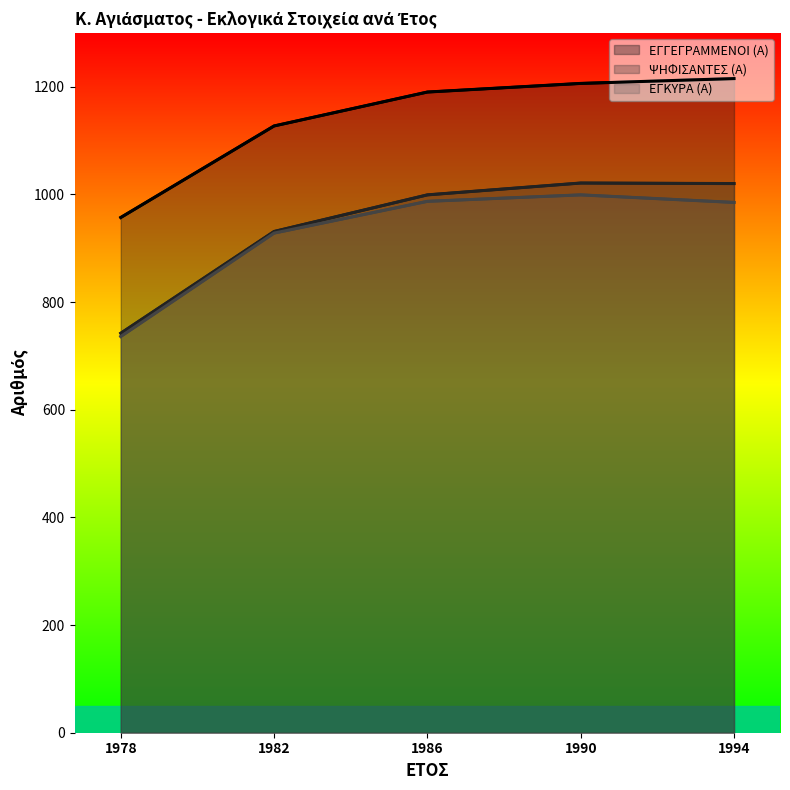

True or false: ΨΗΦΙΣΑΝΤΕΣ (Α) and ΕΓΓΕΓΡΑΜΜΕΝΟΙ (Α) cross at least once.

False